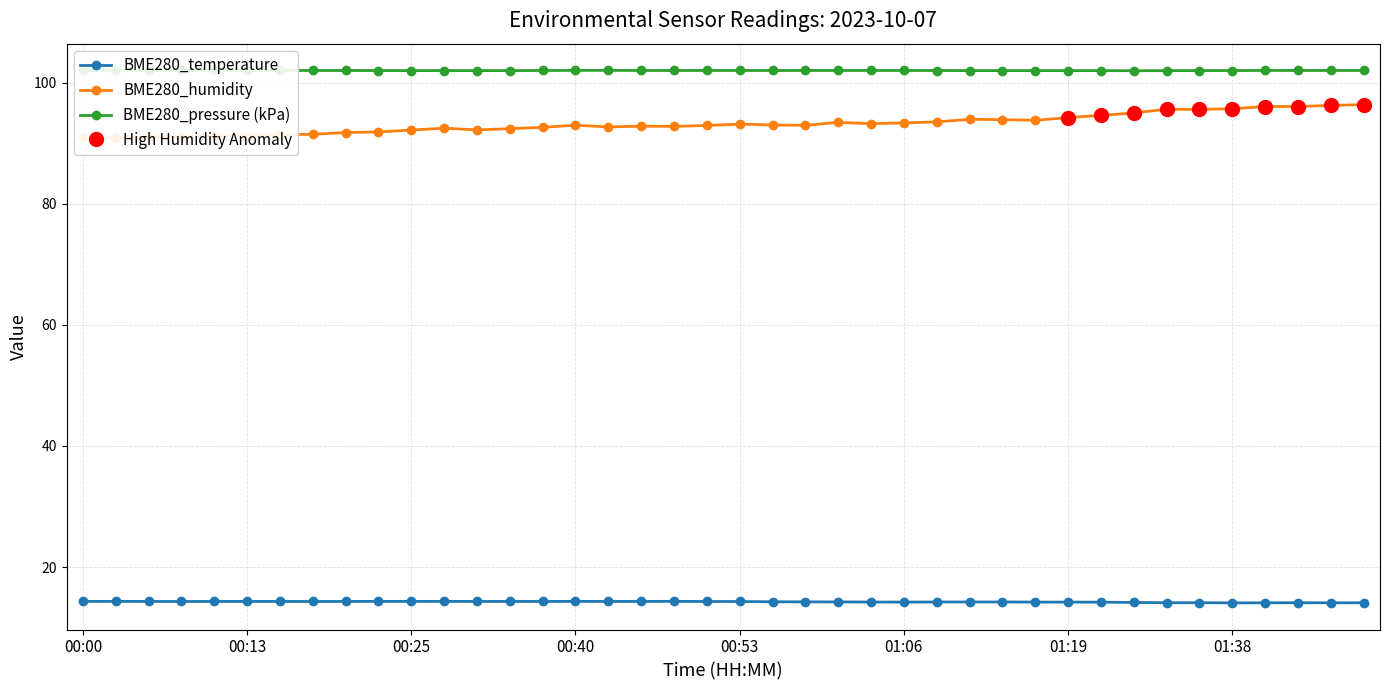

What is the lowest value of the BME280_temperature series?

14.1